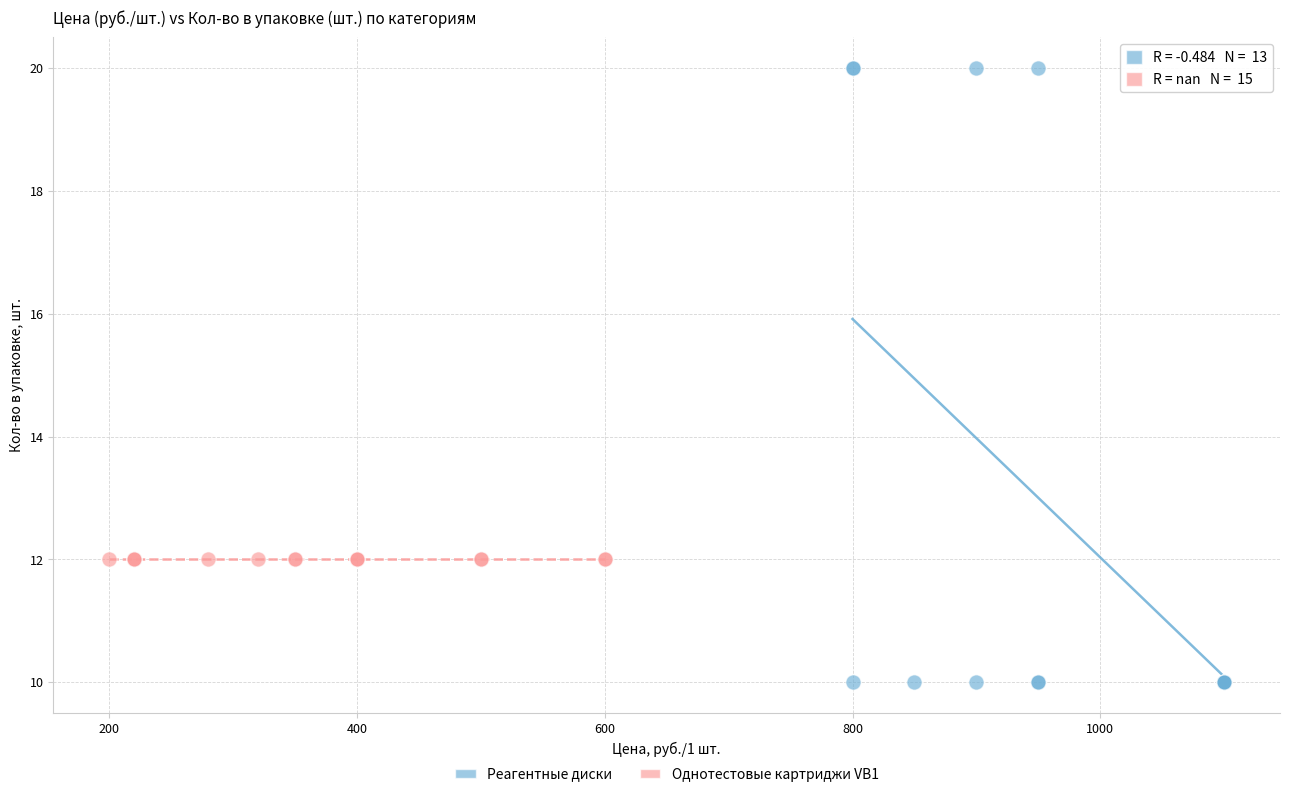

Which series reaches the maximum Y coordinate?

Реагентные диски